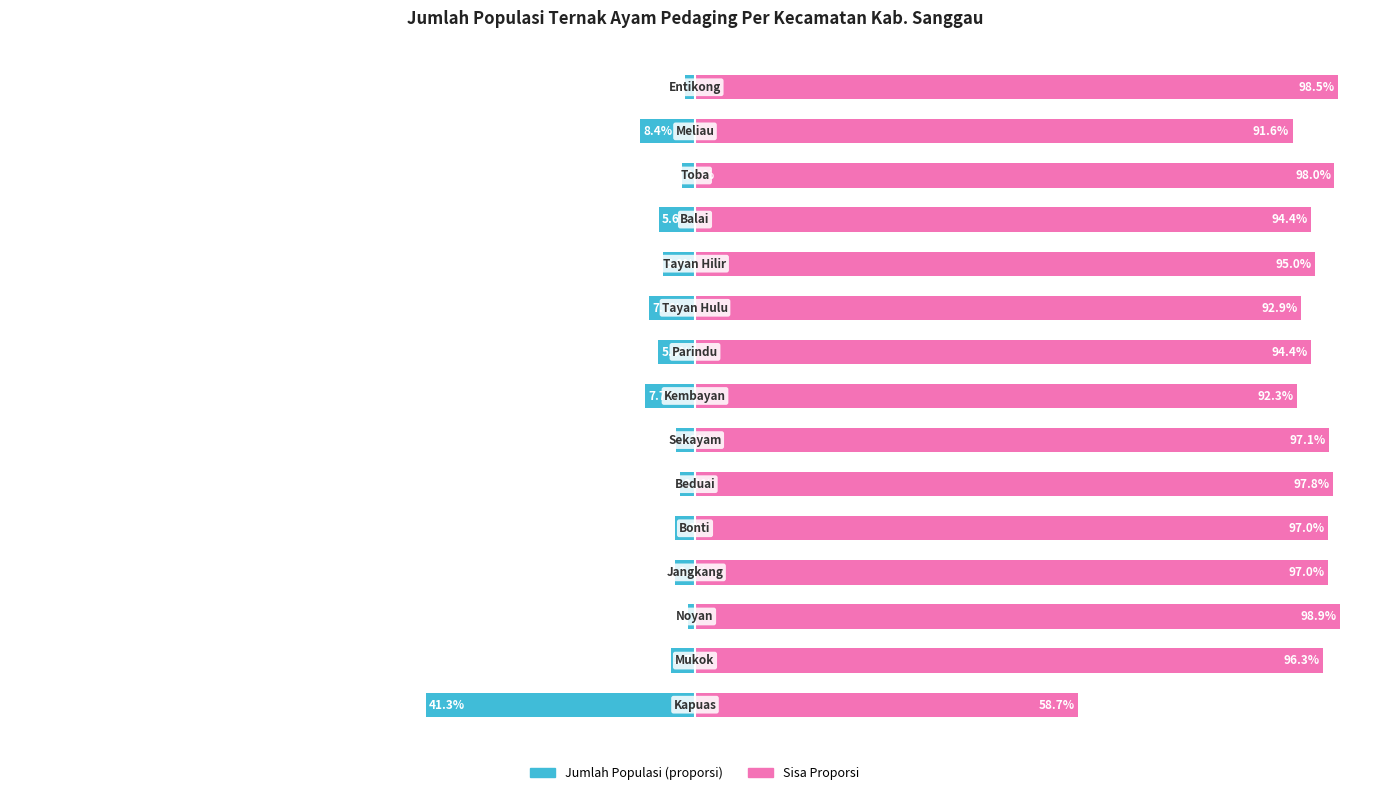

Rank the series at 10 from highest to lowest value.

Sisa Proporsi (%), Jumlah Populasi (% dari Total)